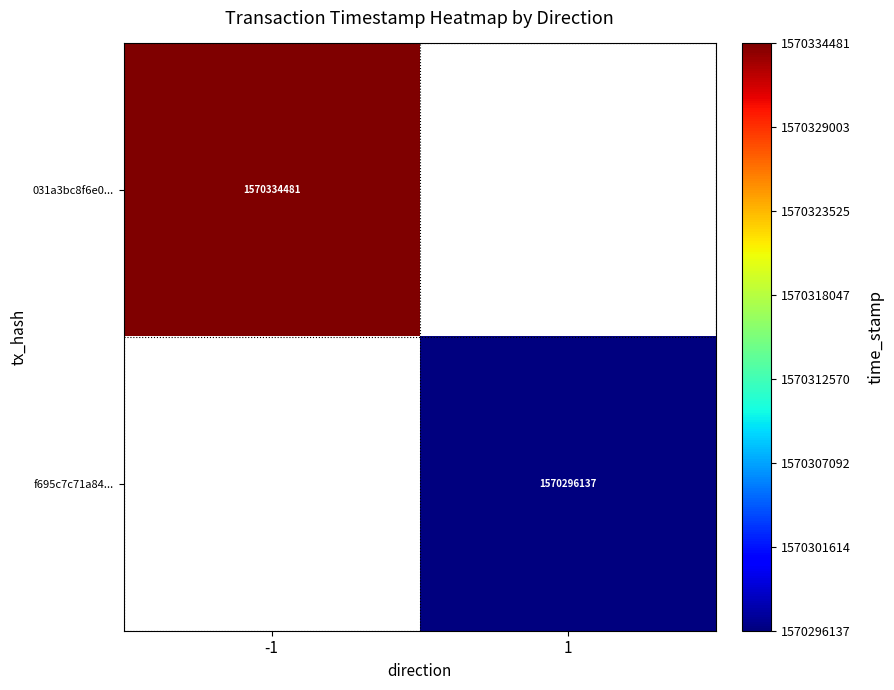

The f695c7c71a84... series shows 818644906 at 1. True or false?

False